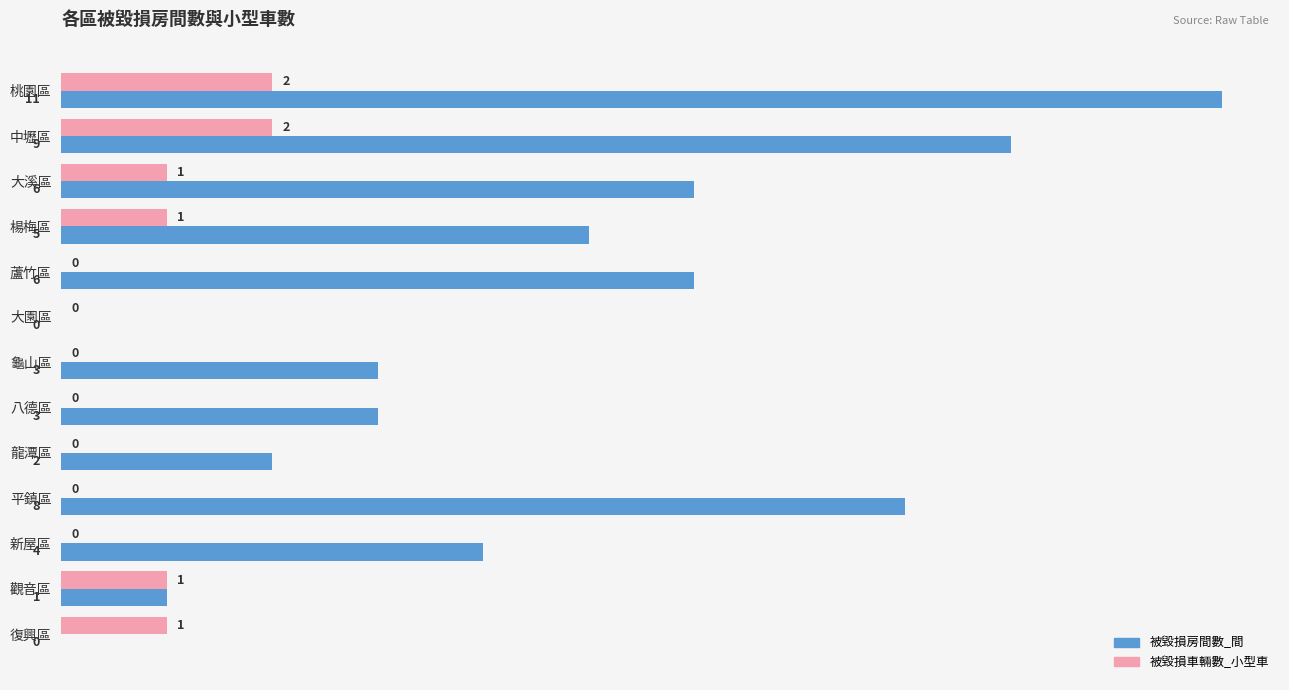

Which series has the largest total across all categories?

被毀損房間數_間